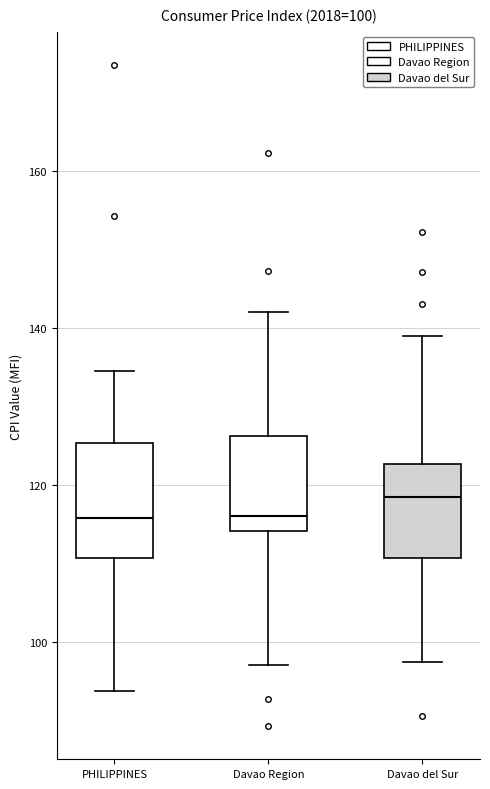

Comparing the boxes themselves (not the whiskers), which one is the tallest?

PHILIPPINES